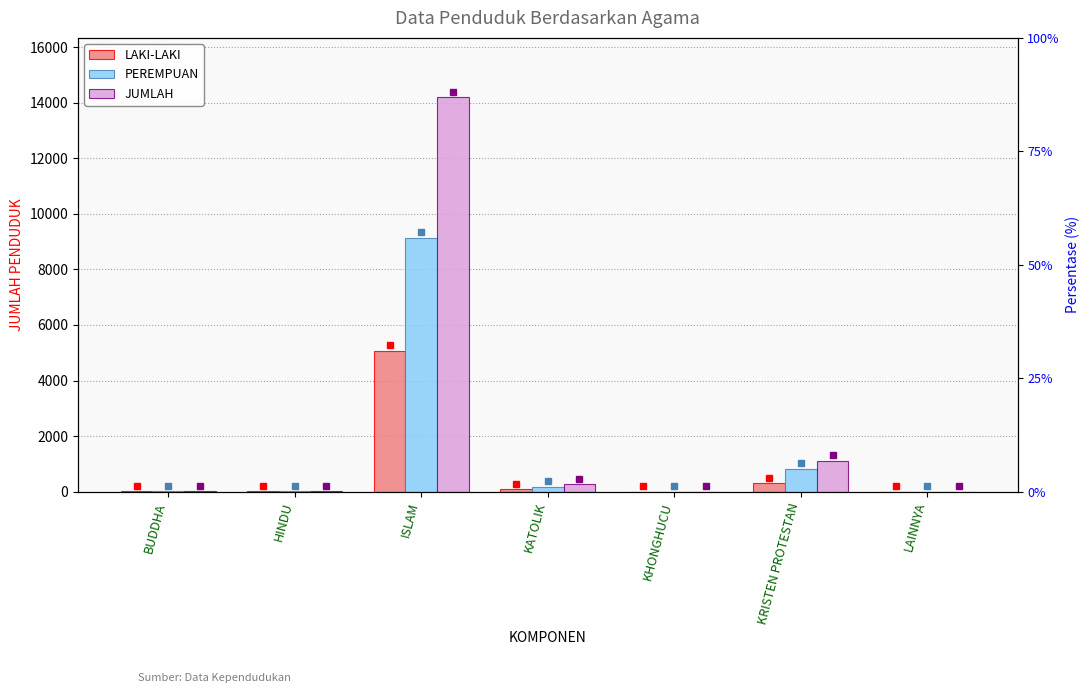

At which label does JUMLAH first exceed 19?

ISLAM